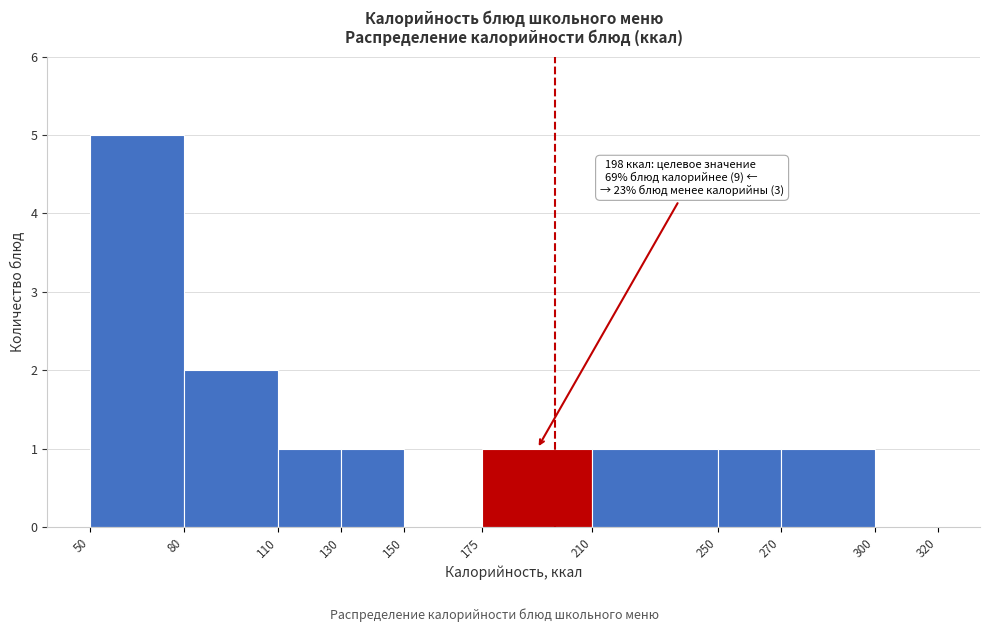

Over which range of the x-axis is the bar tallest?

50 to 80